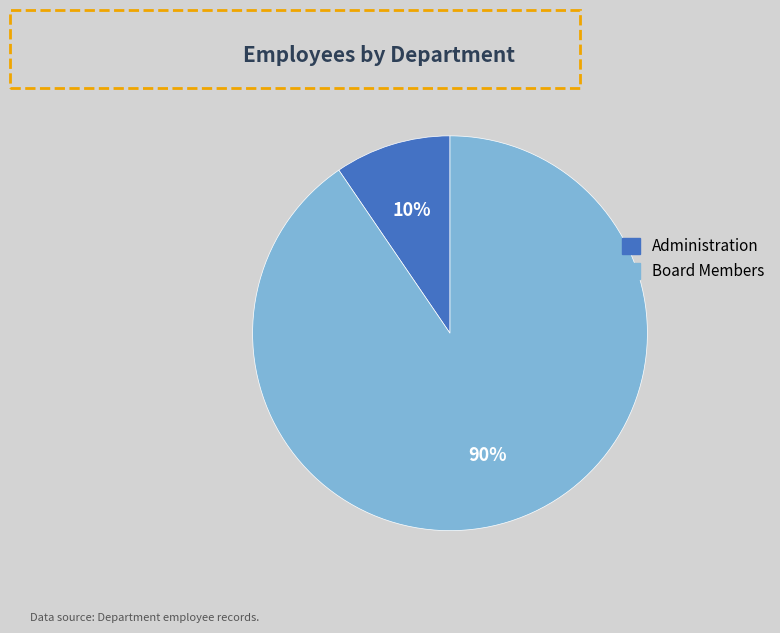

To the nearest percent, what is the combined percentage of Board Members and Administration?

100%